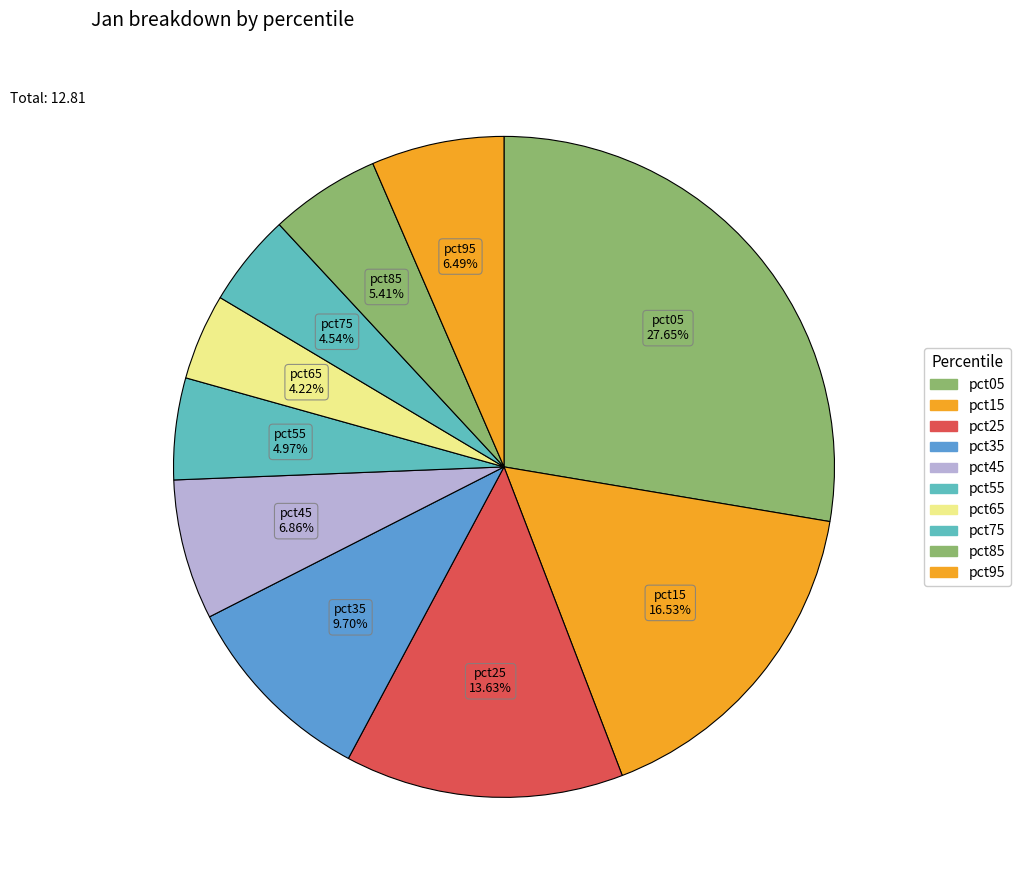

How many segments does this pie chart have?

10